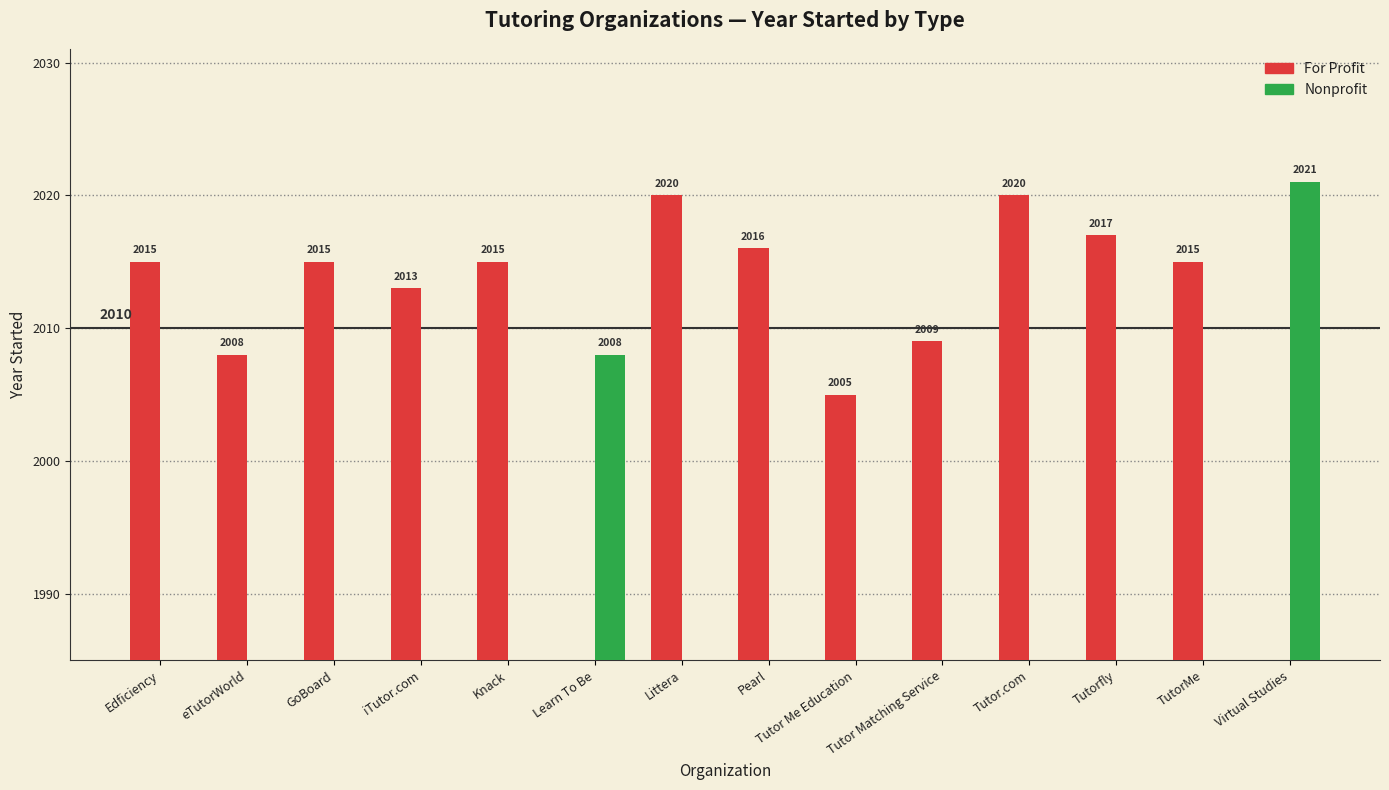

What is the approximate value of For Profit at Tutorfly, to the nearest 10?

2020